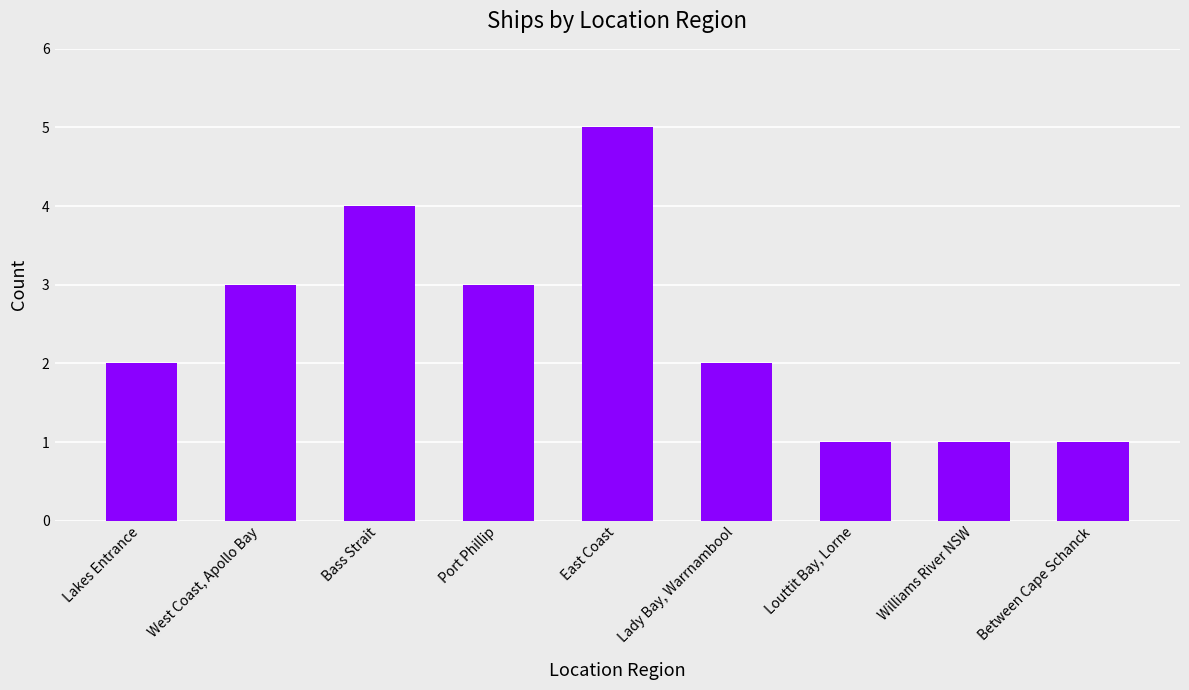

What is the change in value from Lakes Entrance to West Coast, Apollo Bay?

+1